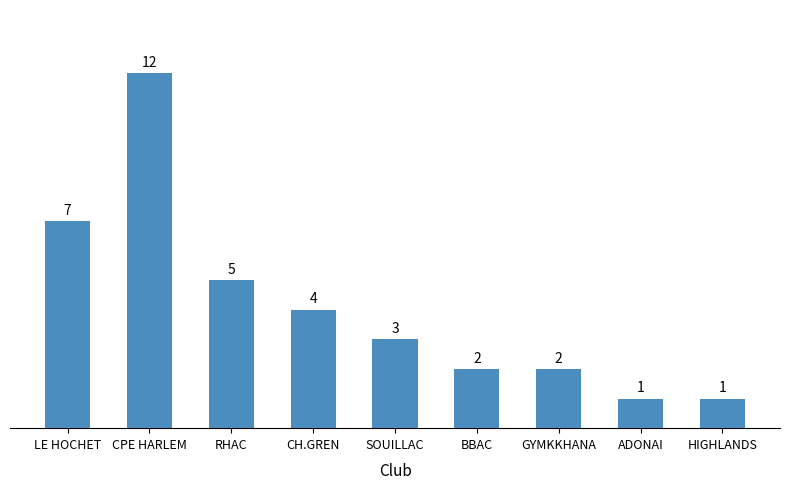

Count the number of data series in this chart.

1